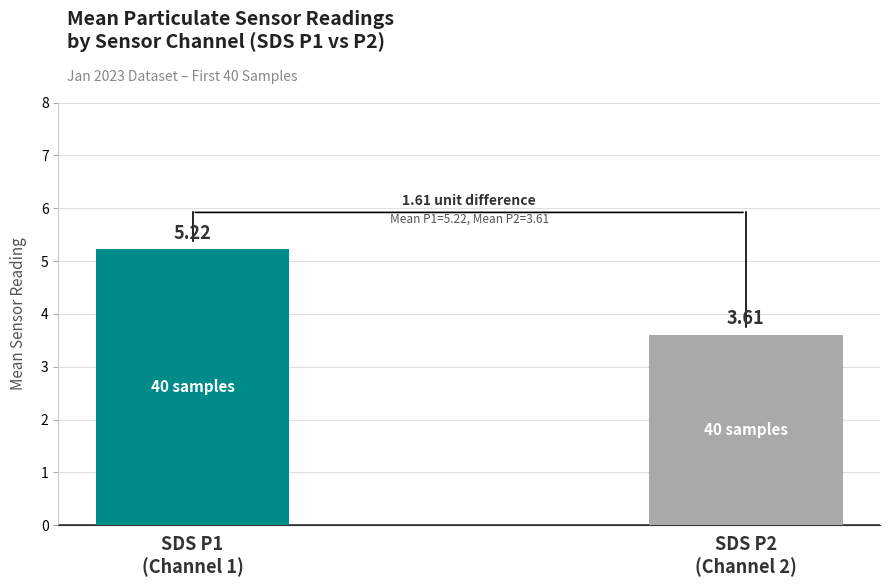

How many bars are there in total?

2